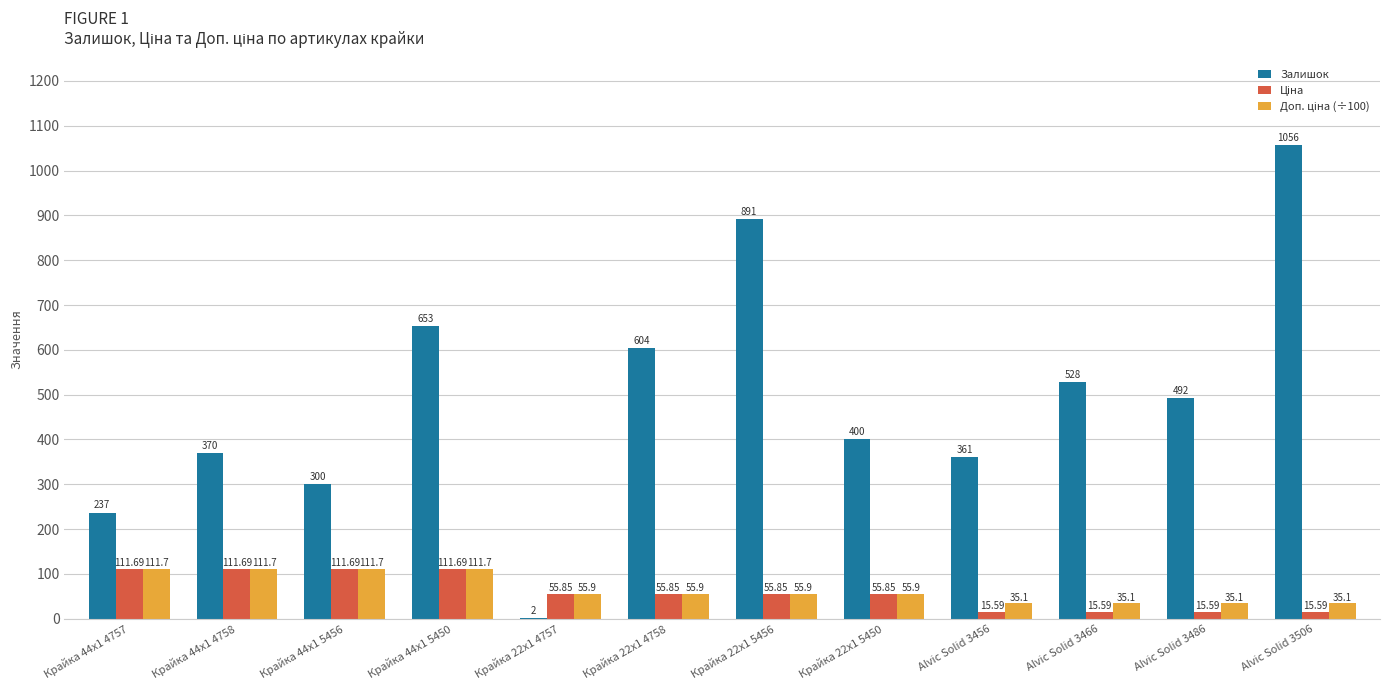

What is the sum of all Залишок values?

5894.0